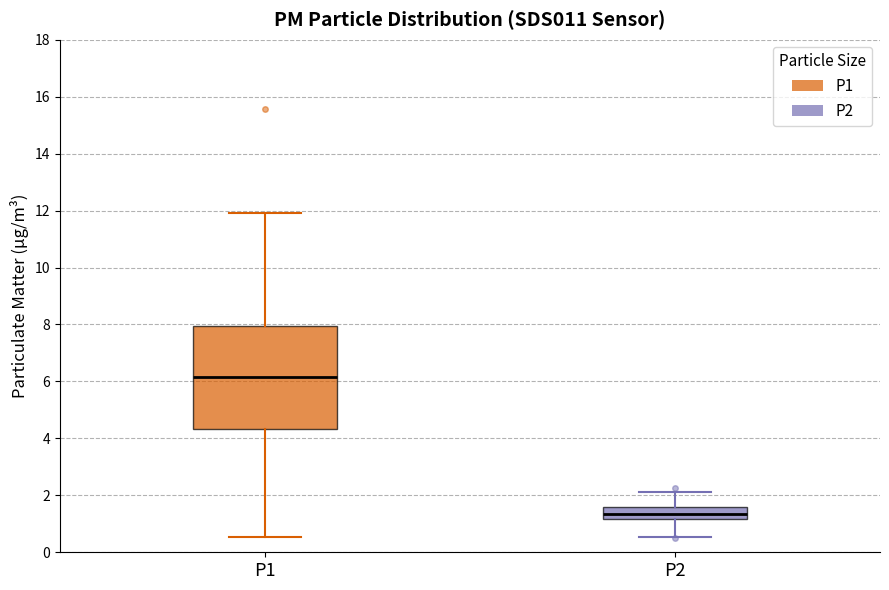

Where does the median line of the box for P2 sit on the y-axis? The values are not printed on the chart, so give them approximately, as read against the axis.

1.4